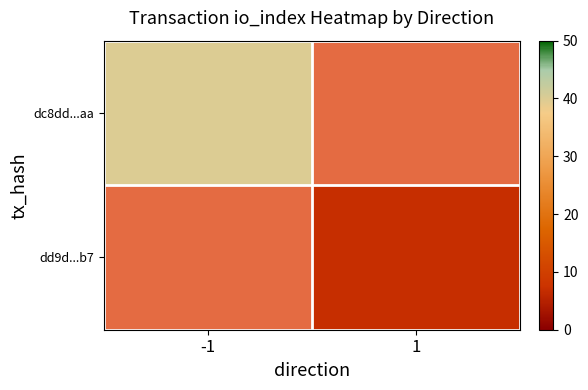

What is the minimum value shown in the chart?

7.0